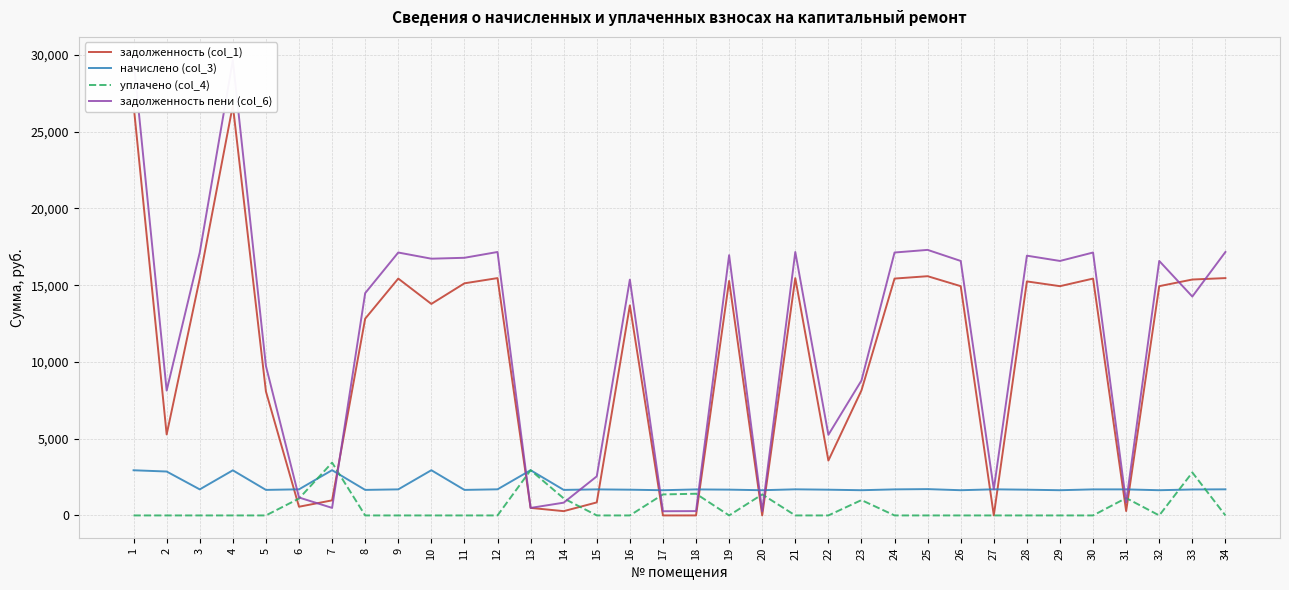

How many lines are shown in the chart?

4